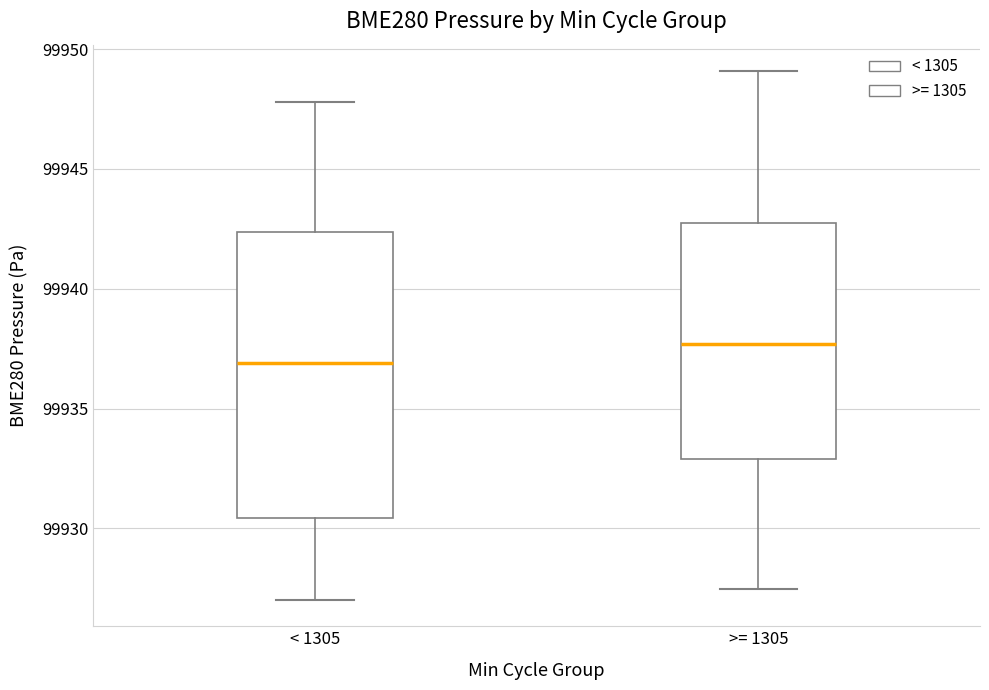

Reading left to right, transcribe this box plot: for each box, give where its median line is, the range the box spans, and where its two whiskers end, as read against the y-axis. The values are not printed on the chart, so give them approximately, as read against the axis.

< 1305: median 99937.0, box 99930.5 to 99942.5, whiskers 99927.0 to 99948.0
>= 1305: median 99937.5, box 99933.0 to 99942.5, whiskers 99927.5 to 99949.0